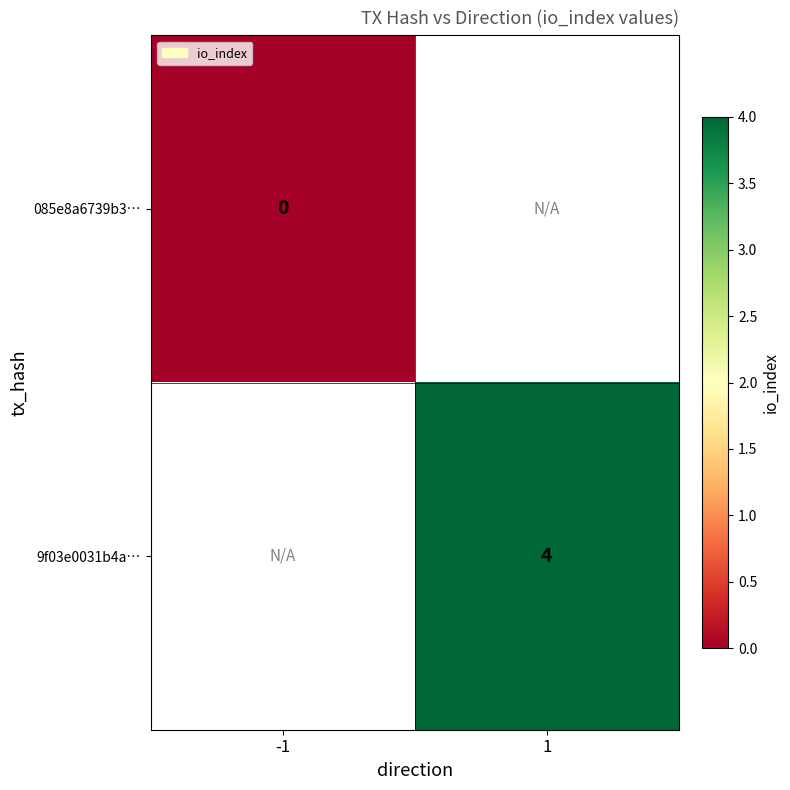

Is the value of 9f03e0031b4a… at 1 greater than the value of 085e8a6739b3… at -1?

Yes